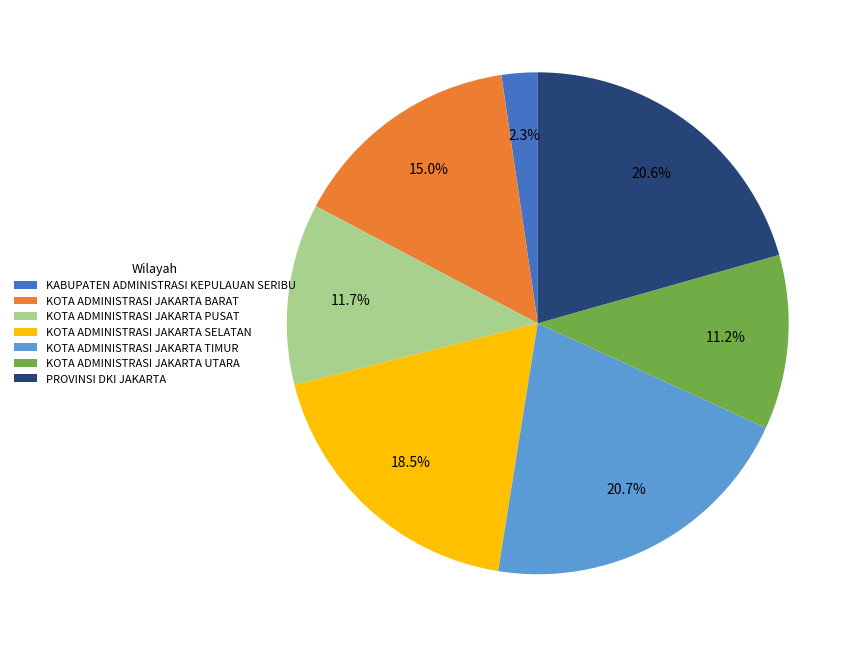

Combined, do KOTA ADMINISTRASI JAKARTA SELATAN and KOTA ADMINISTRASI JAKARTA TIMUR account for over 50%?

No